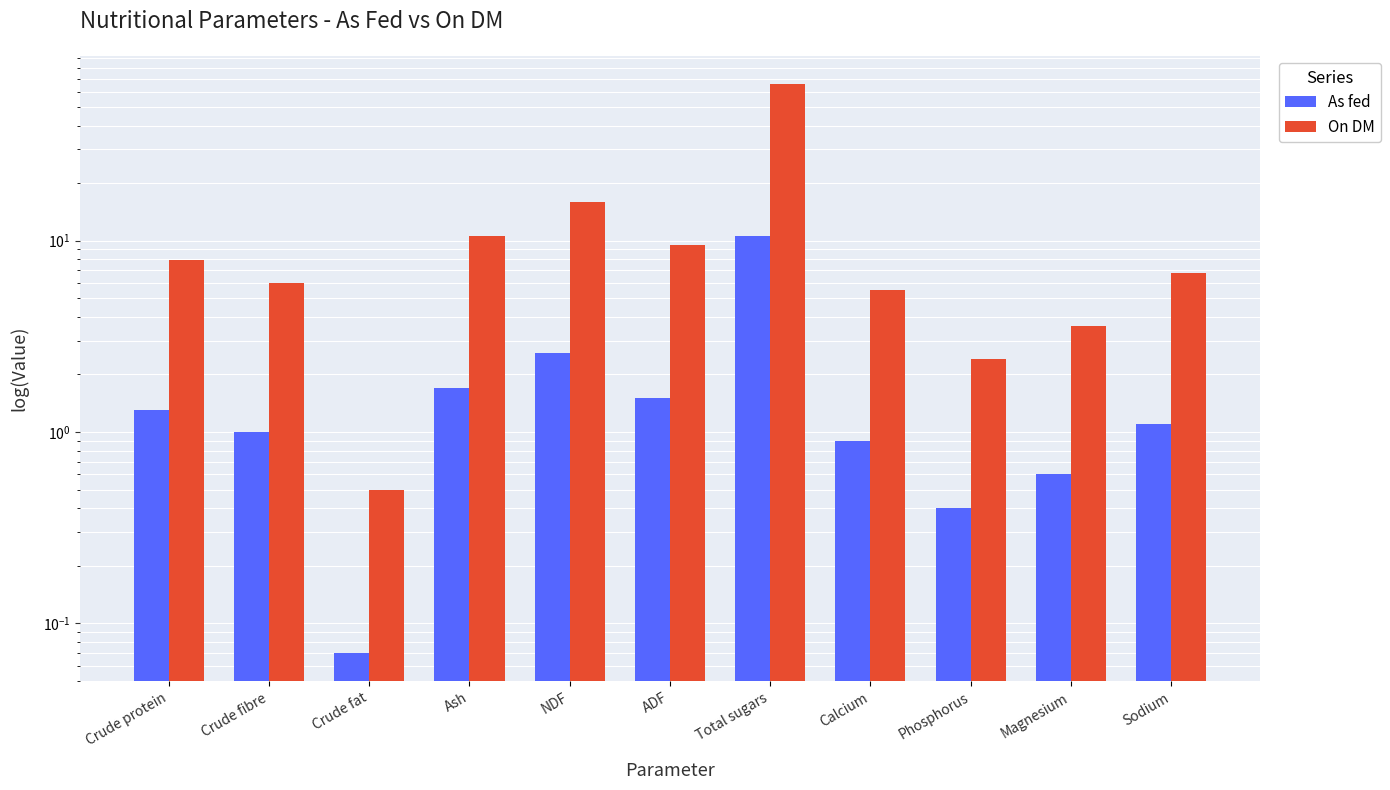

How many bars are there in total?

22